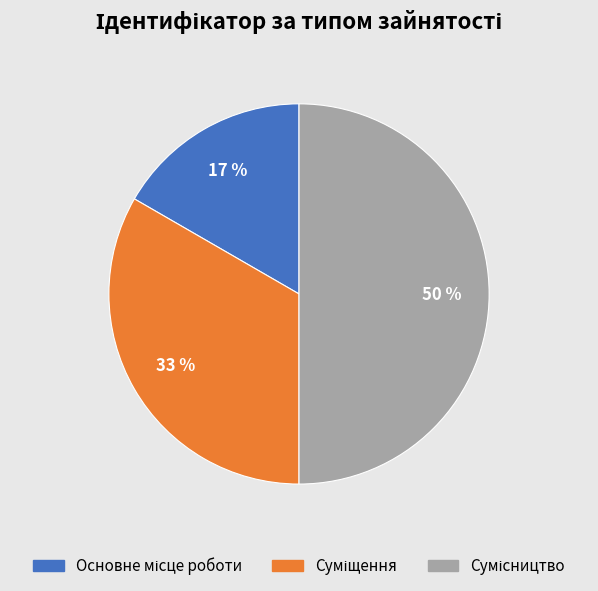

To the nearest percent, what is the difference between the largest and smallest slice percentages?

33%